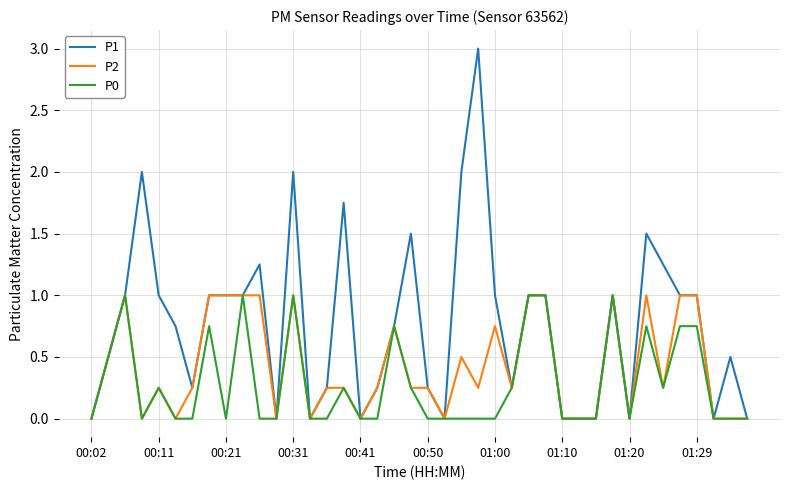

Which series has the widest spread of values?

P1